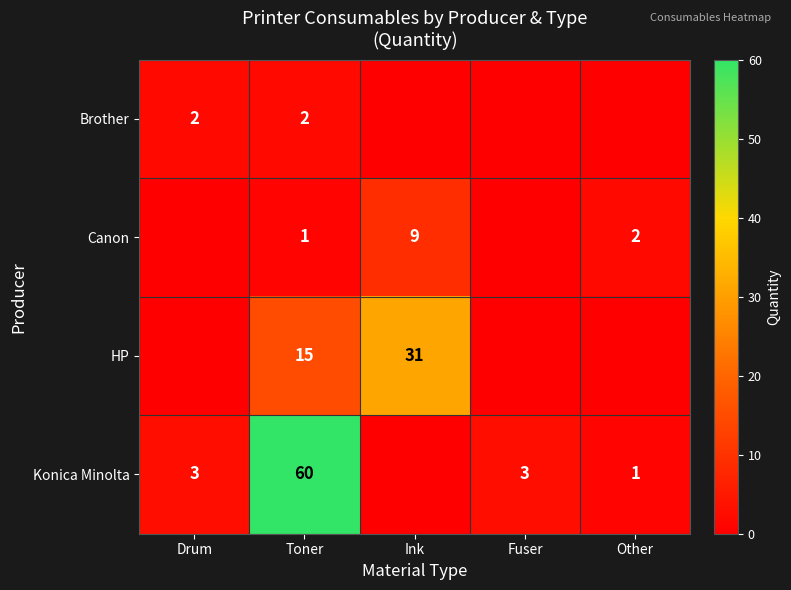

Rank the series at Toner from lowest to highest value.

Canon, Brother, HP, Konica Minolta